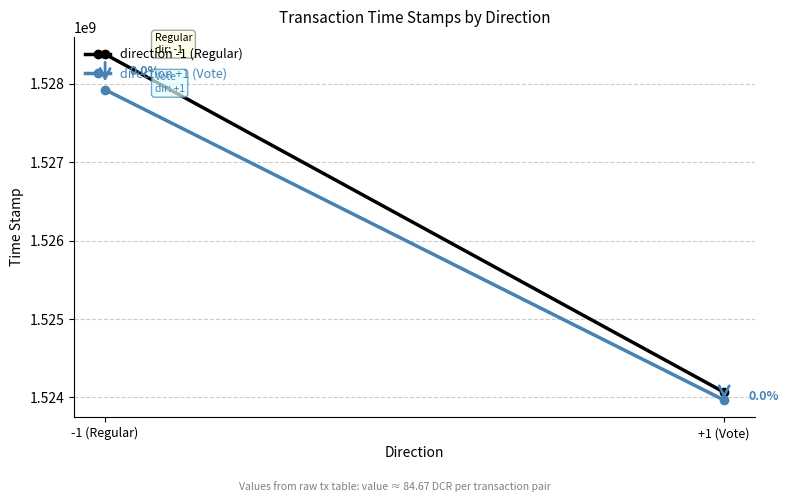

What is the spread (max minus min) of values at +1 (Vote)?

100557